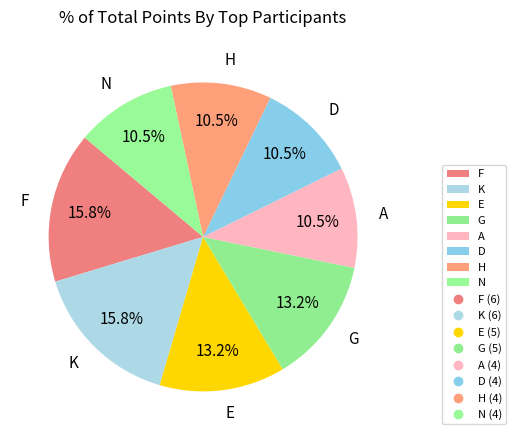

What percentage is NOT represented by N?

89.5%